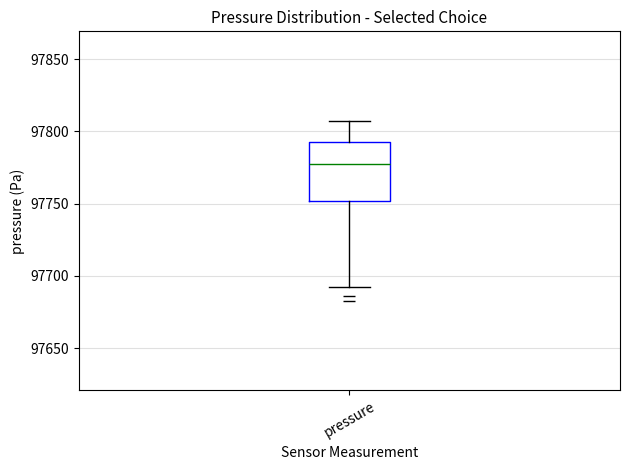

Where is the upper edge of the box for pressure on the y-axis? The values are not printed on the chart, so give them approximately, as read against the axis.

97795